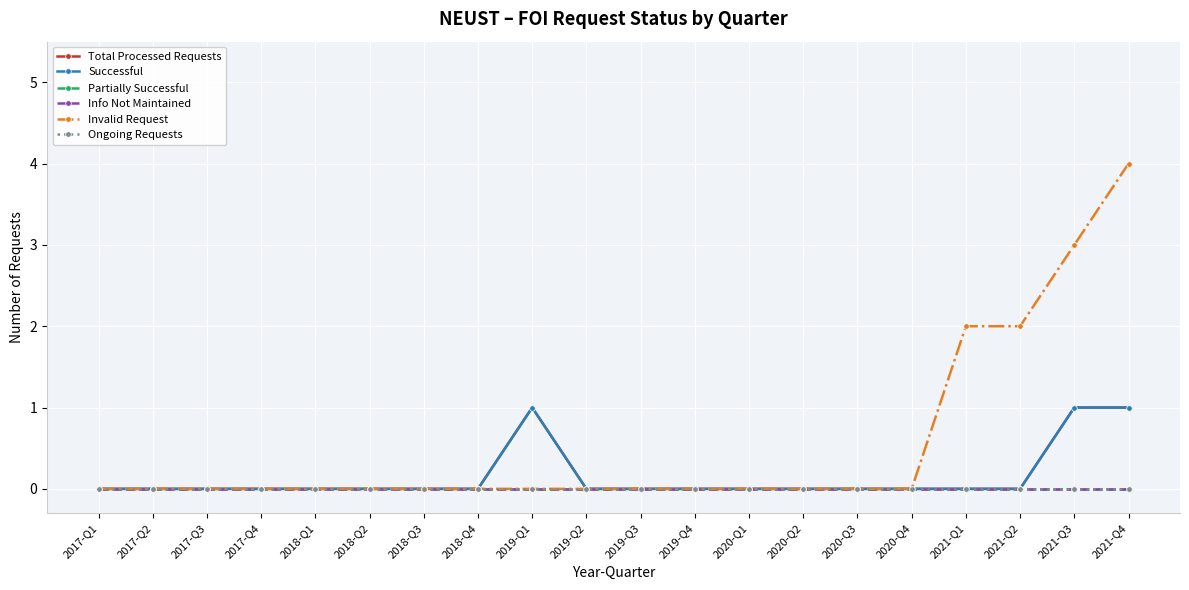

Reading left to right, what are all the values shown in this chart?

Total Processed Requests: 2017-Q1=0	2017-Q2=0	2017-Q3=0	2017-Q4=0	2018-Q1=0	2018-Q2=0	2018-Q3=0	2018-Q4=0	2019-Q1=1	2019-Q2=0	2019-Q3=0	2019-Q4=0	2020-Q1=0	2020-Q2=0	2020-Q3=0	2020-Q4=0	2021-Q1=0	2021-Q2=0	2021-Q3=1	2021-Q4=1
Successful: 2017-Q1=0	2017-Q2=0	2017-Q3=0	2017-Q4=0	2018-Q1=0	2018-Q2=0	2018-Q3=0	2018-Q4=0	2019-Q1=1	2019-Q2=0	2019-Q3=0	2019-Q4=0	2020-Q1=0	2020-Q2=0	2020-Q3=0	2020-Q4=0	2021-Q1=0	2021-Q2=0	2021-Q3=1	2021-Q4=1
Partially Successful: 2017-Q1=0	2017-Q2=0	2017-Q3=0	2017-Q4=0	2018-Q1=0	2018-Q2=0	2018-Q3=0	2018-Q4=0	2019-Q1=0	2019-Q2=0	2019-Q3=0	2019-Q4=0	2020-Q1=0	2020-Q2=0	2020-Q3=0	2020-Q4=0	2021-Q1=0	2021-Q2=0	2021-Q3=0	2021-Q4=0
Info Not Maintained: 2017-Q1=0	2017-Q2=0	2017-Q3=0	2017-Q4=0	2018-Q1=0	2018-Q2=0	2018-Q3=0	2018-Q4=0	2019-Q1=0	2019-Q2=0	2019-Q3=0	2019-Q4=0	2020-Q1=0	2020-Q2=0	2020-Q3=0	2020-Q4=0	2021-Q1=0	2021-Q2=0	2021-Q3=0	2021-Q4=0
Invalid Request: 2017-Q1=0	2017-Q2=0	2017-Q3=0	2017-Q4=0	2018-Q1=0	2018-Q2=0	2018-Q3=0	2018-Q4=0	2019-Q1=0	2019-Q2=0	2019-Q3=0	2019-Q4=0	2020-Q1=0	2020-Q2=0	2020-Q3=0	2020-Q4=0	2021-Q1=2	2021-Q2=2	2021-Q3=3	2021-Q4=4
Ongoing Requests: 2017-Q1=0	2017-Q2=0	2017-Q3=0	2017-Q4=0	2018-Q1=0	2018-Q2=0	2018-Q3=0	2018-Q4=0	2019-Q1=0	2019-Q2=0	2019-Q3=0	2019-Q4=0	2020-Q1=0	2020-Q2=0	2020-Q3=0	2020-Q4=0	2021-Q1=0	2021-Q2=0	2021-Q3=0	2021-Q4=0